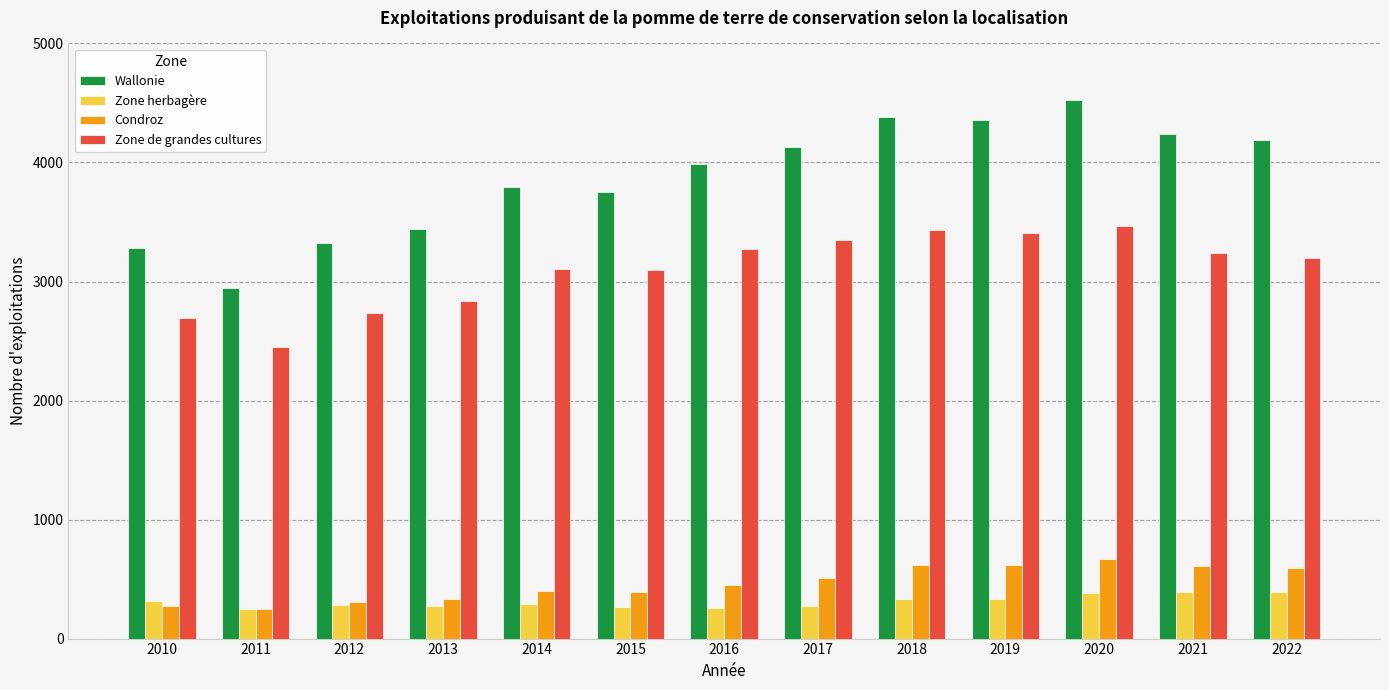

What is the difference between the highest and lowest values at 2012?

3042